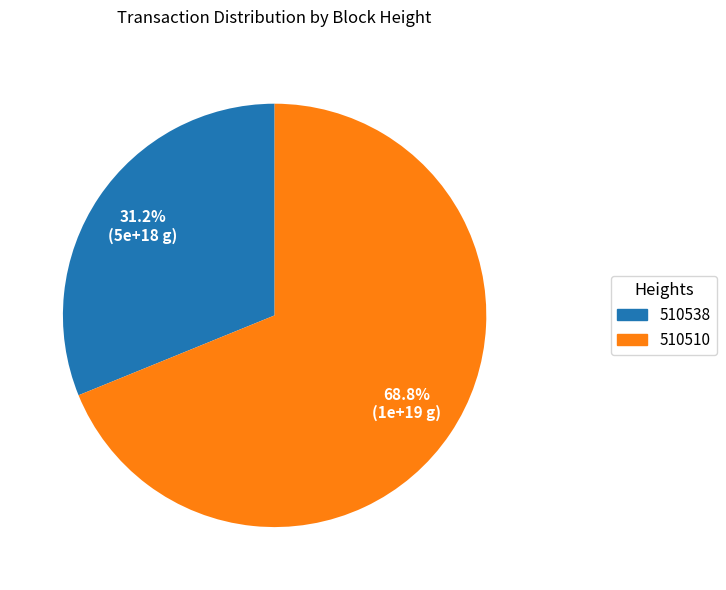

Approximately how many times larger is the value at 510510 compared to 510538?

2.2